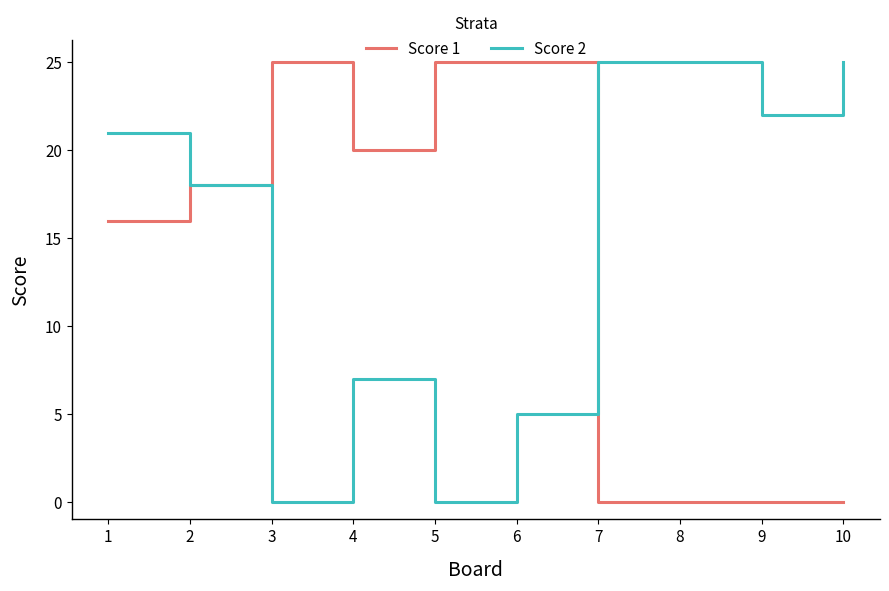

Reading left to right, what are all the values shown in this chart?

Score 1: 16	18	25	20	25	25	0	0	0	0
Score 2: 21	18	0	7	0	5	25	25	22	25